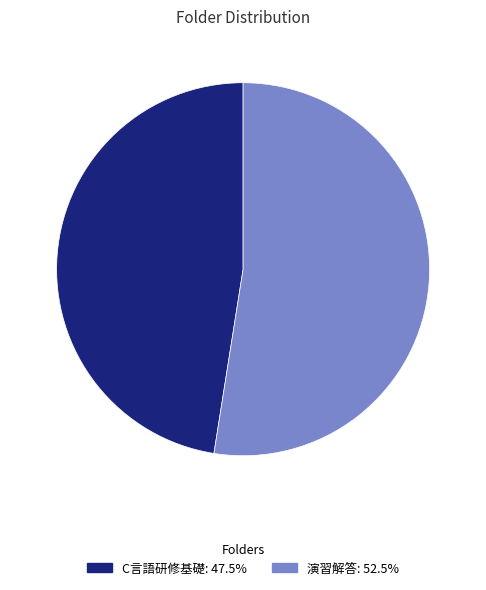

What is the smallest slice in the pie chart?

C言語研修基礎